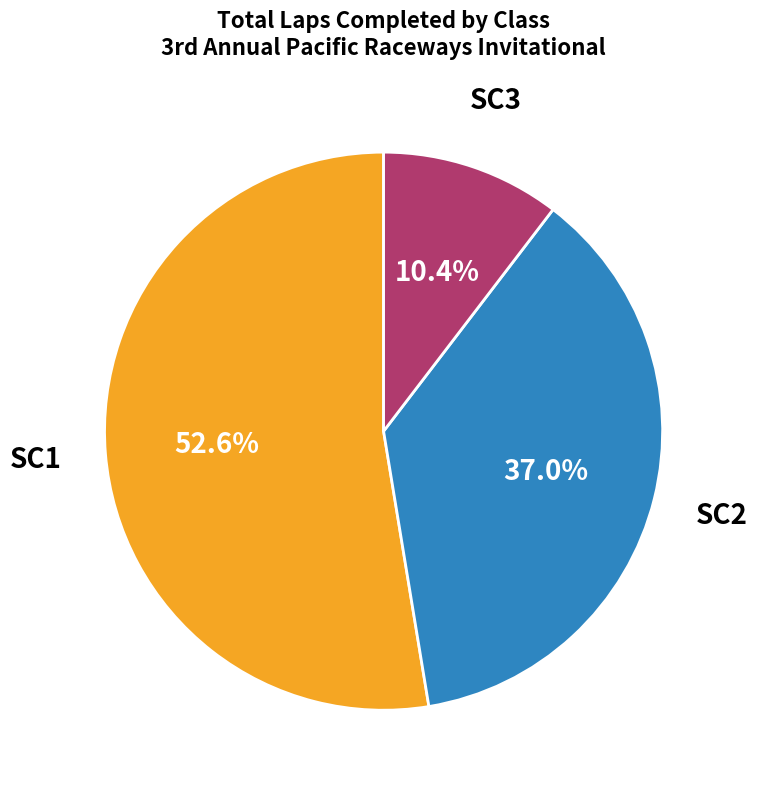

To the nearest percent, what percentage of the pie is SC3?

10%